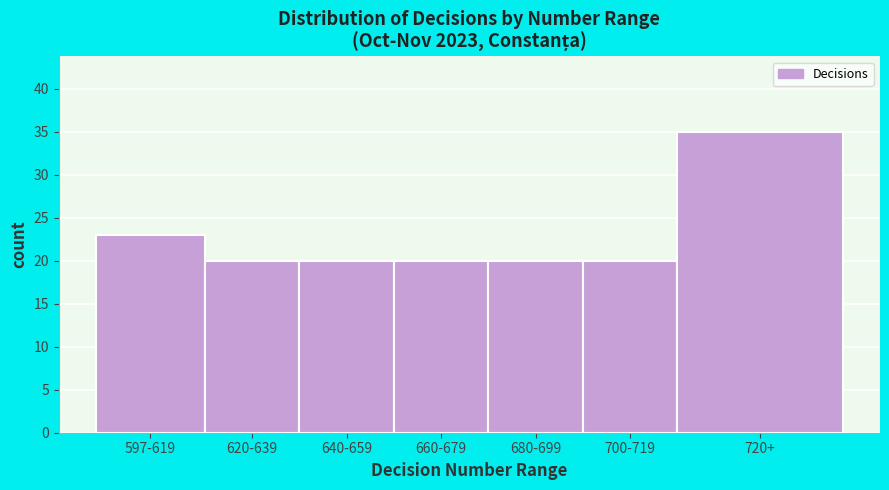

Reading left to right, list all the values displayed in this chart.

23	20	20	20	20	20	35